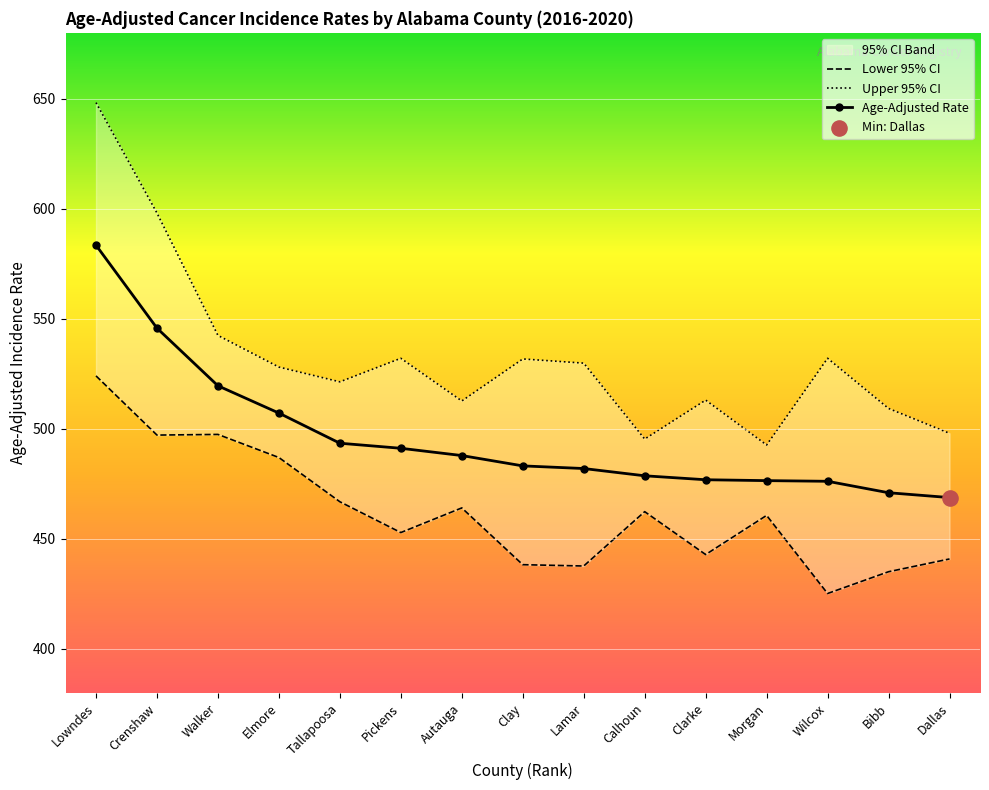

What is the total value across all series at Pickens?

1476.2